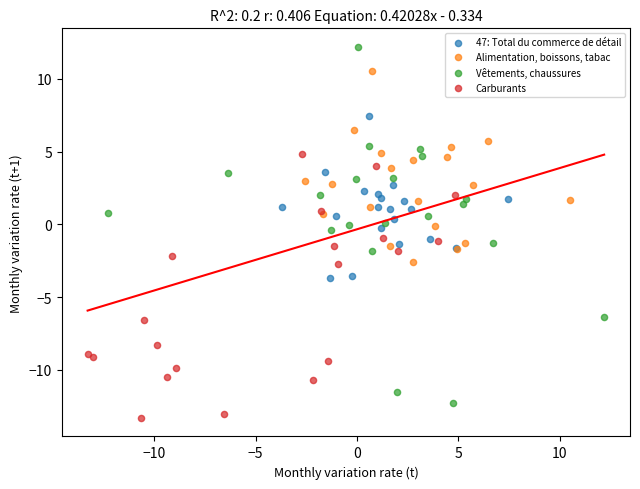

Which series has the largest Y range (max minus min)?

Vêtements, chaussures